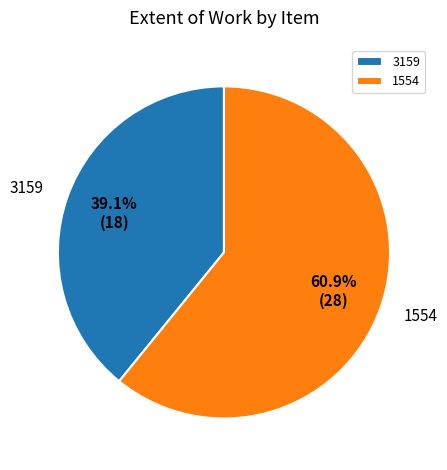

Does 1554 represent more than half of the total?

Yes